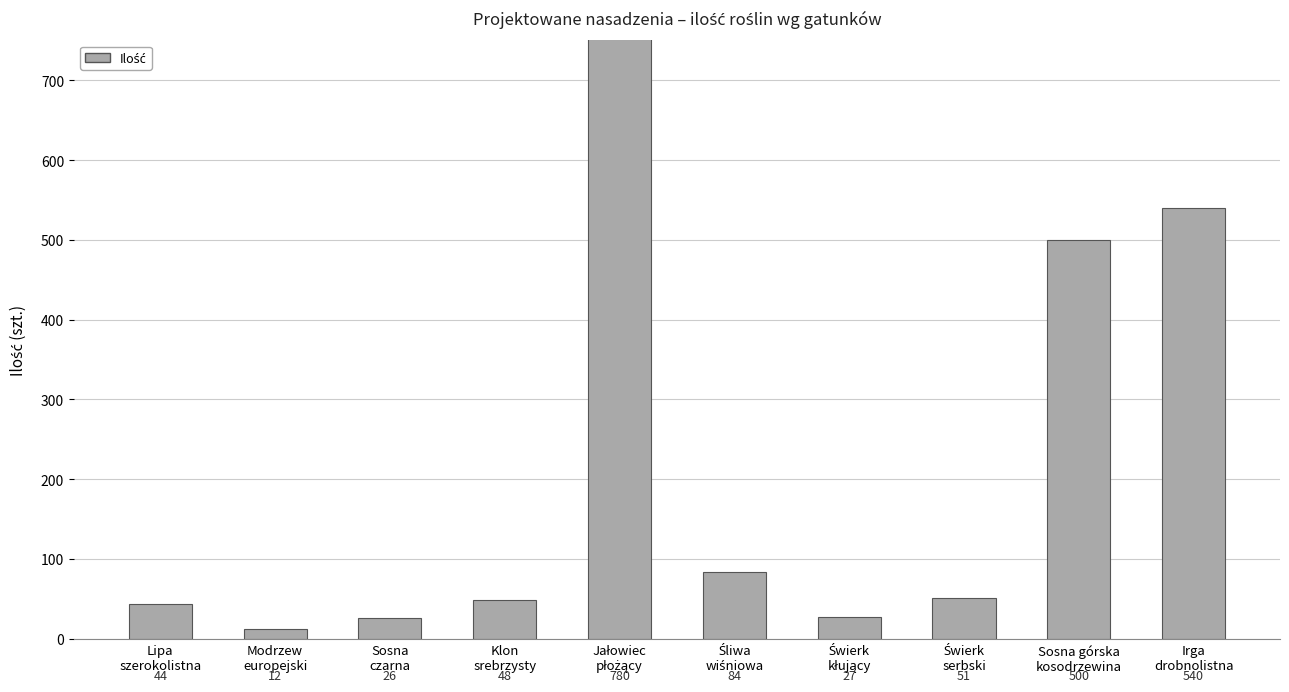

Is it true that the value at Jałowiec
płożący is 780?

True